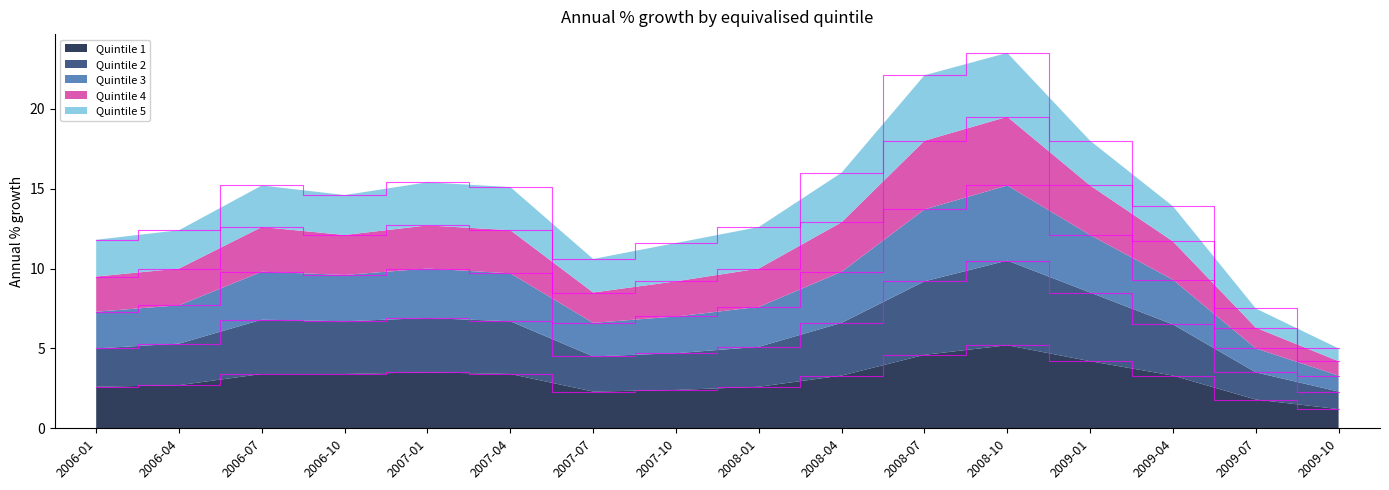

Is it true that Quintile 1 equals 3.3 at 2008-04?

True